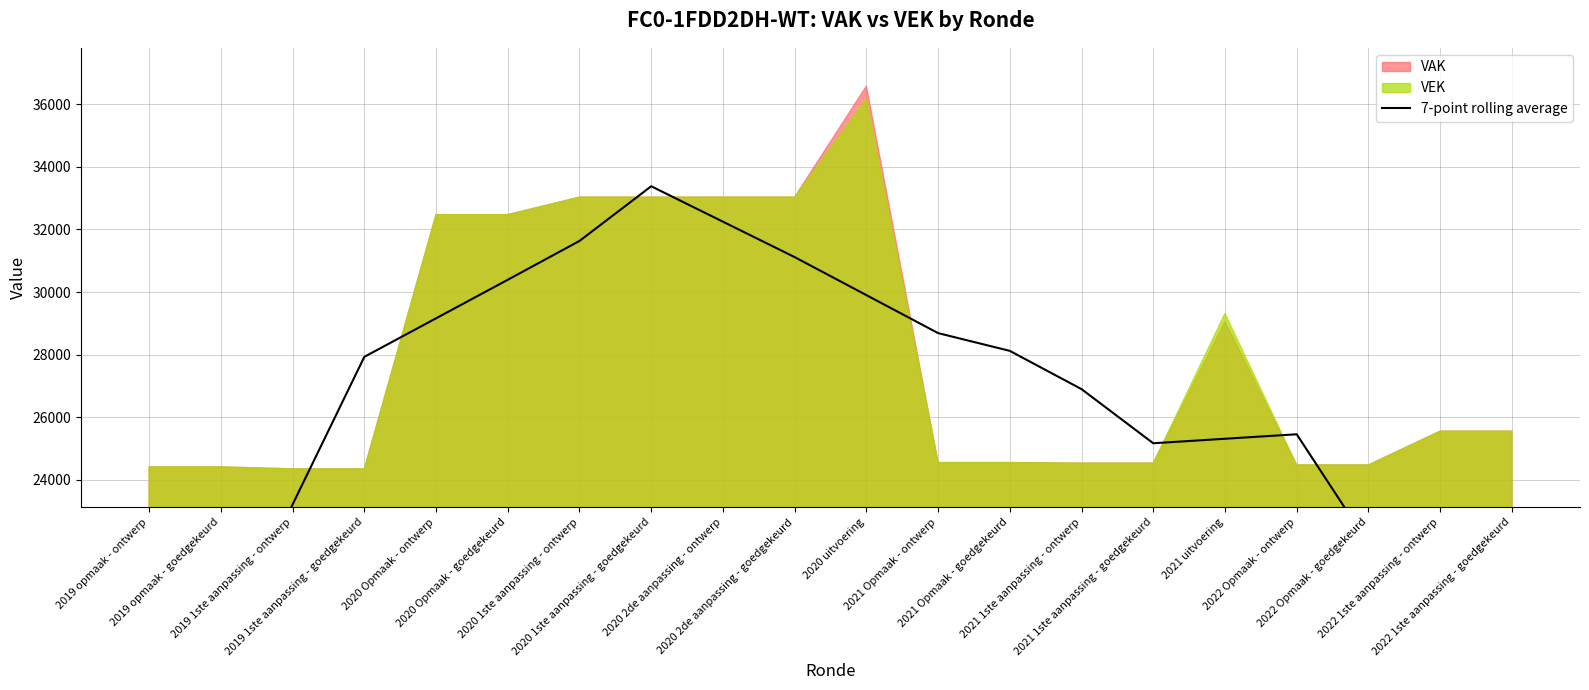

Between 2020 Opmaak - ontwerp and 2020 1ste aanpassing - goedgekeurd, which is larger?

2020 1ste aanpassing - goedgekeurd